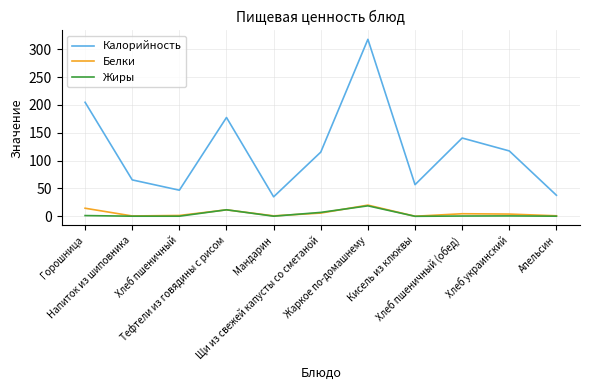

What is the difference between the Калорийность values at Апельсин and Горошница?

167.0